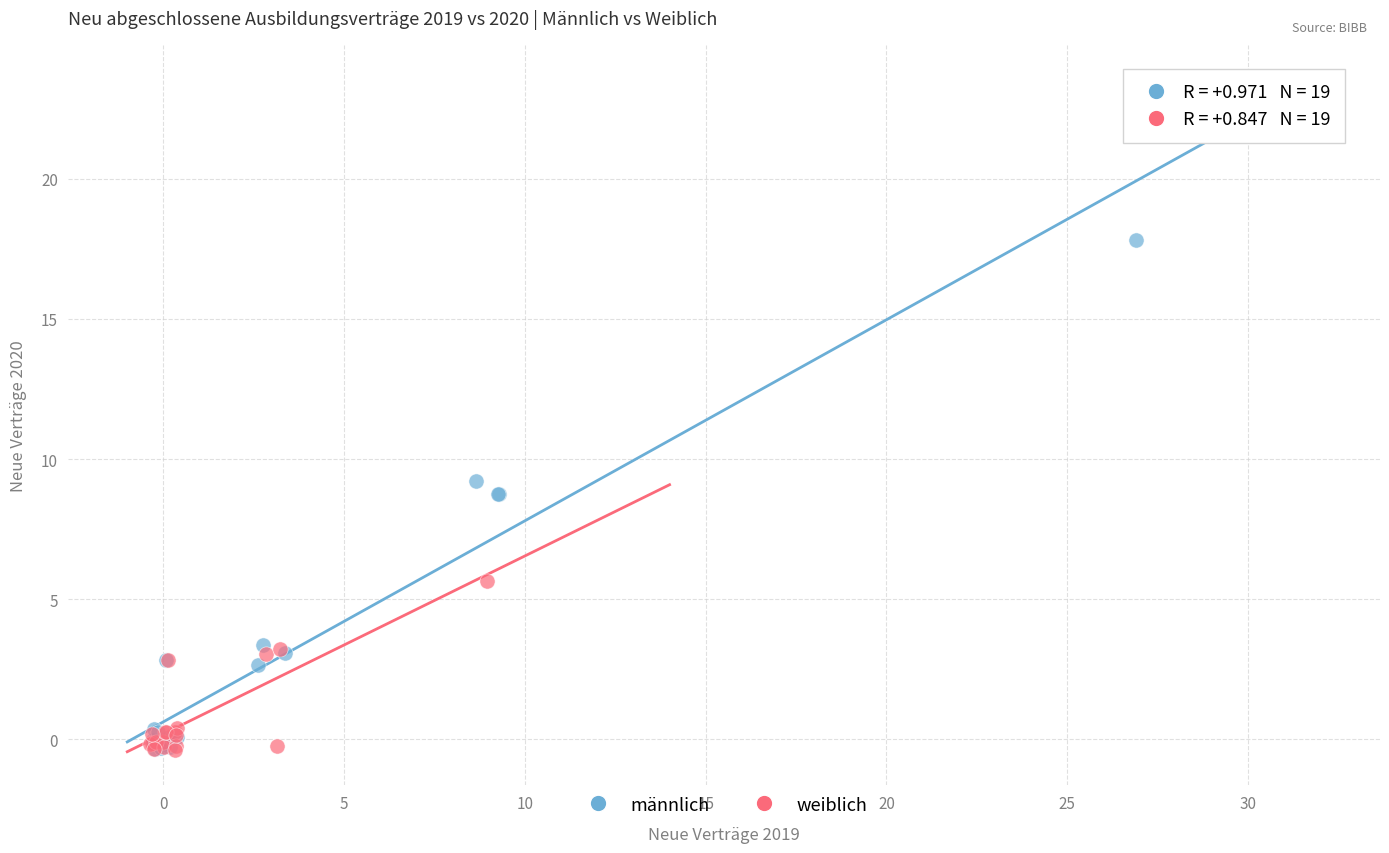

Which series reaches the maximum Y coordinate?

männlich